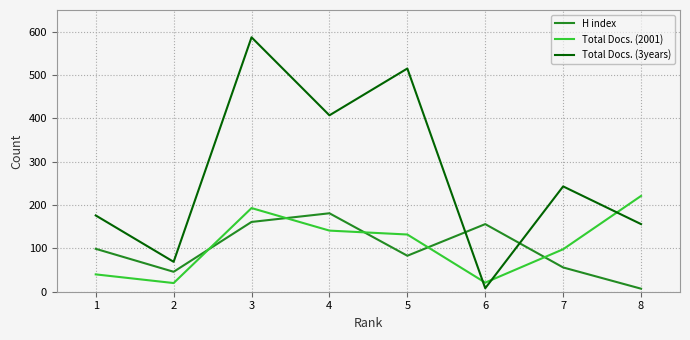

What is the maximum value for Total Docs. (2001)?

221